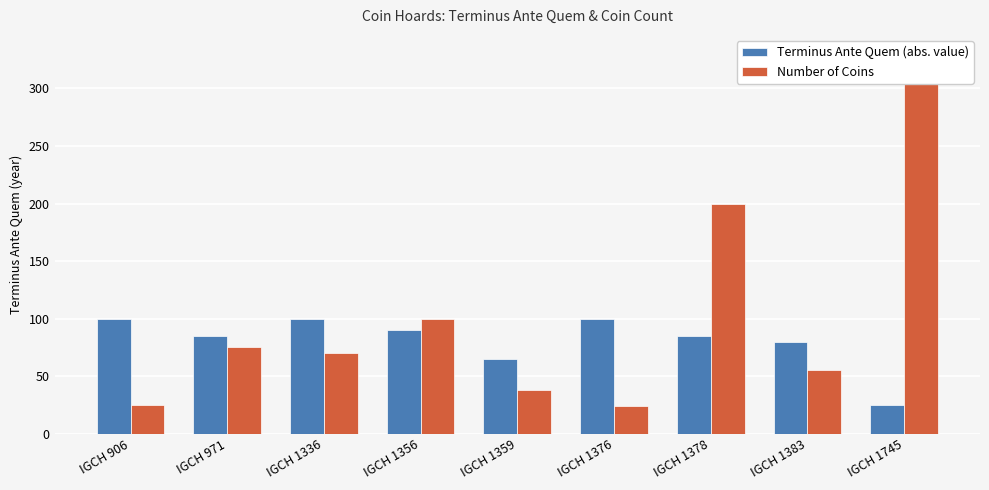

What is the maximum value shown in the chart?

330